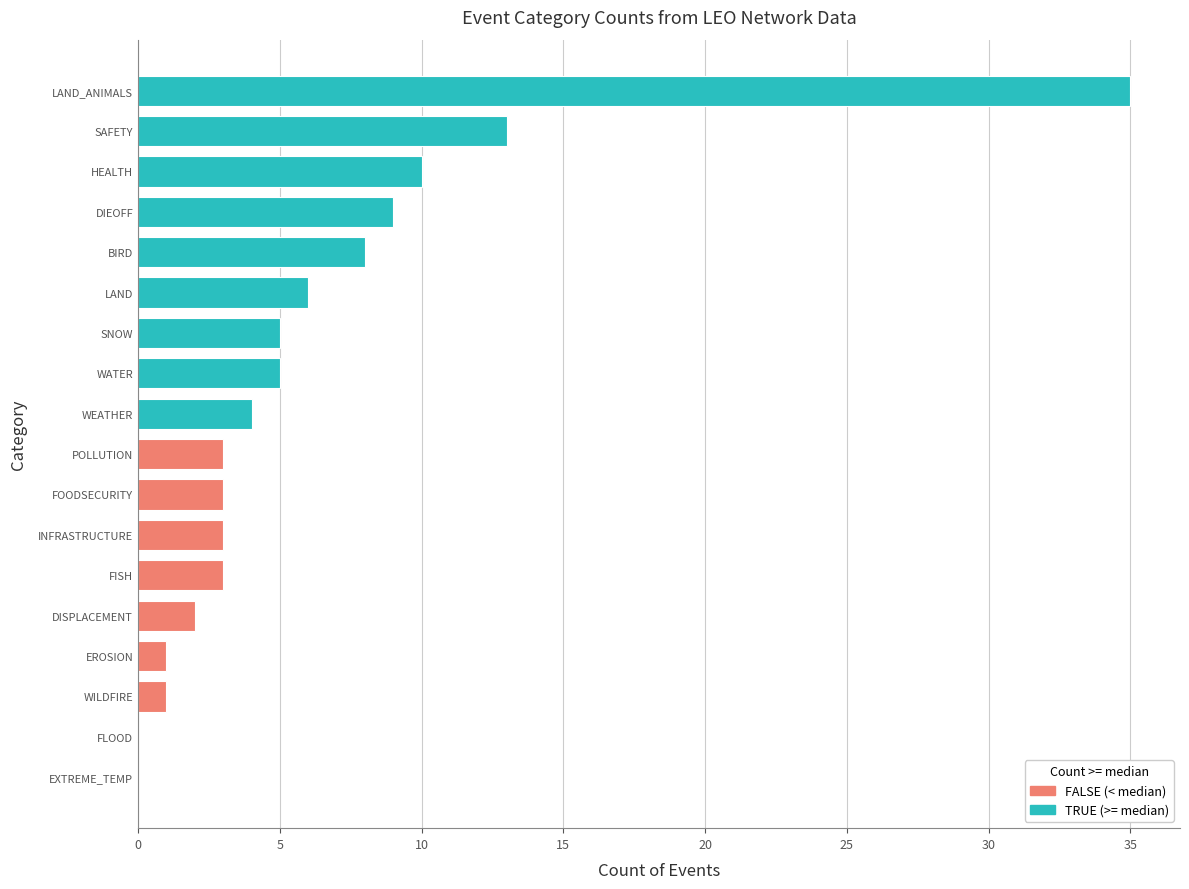

What is the sum of the values at DISPLACEMENT and POLLUTION?

5